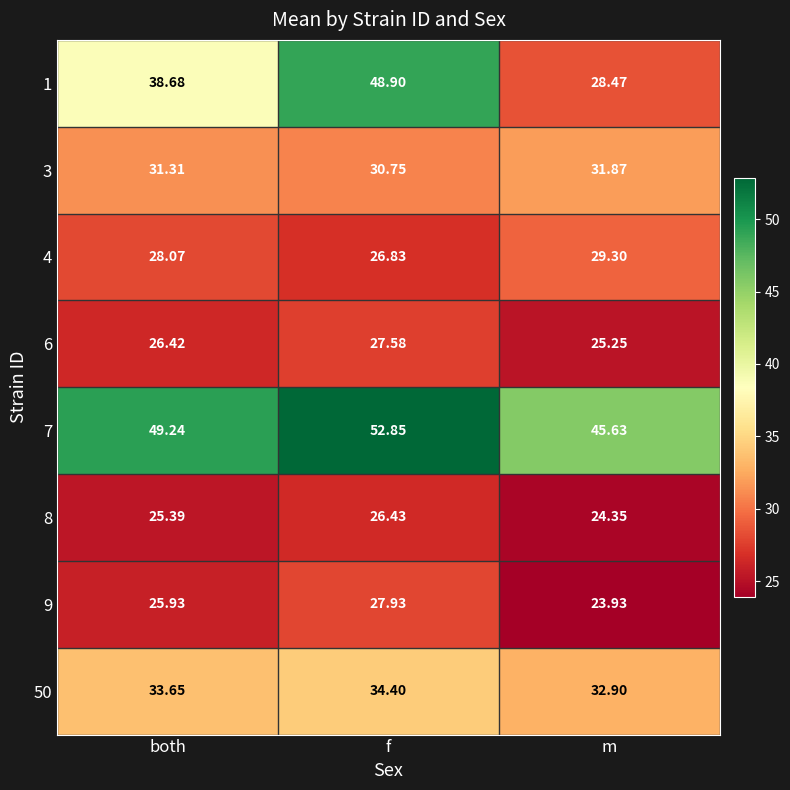

Is the value of 1 at f greater than the value of 7 at both?

No